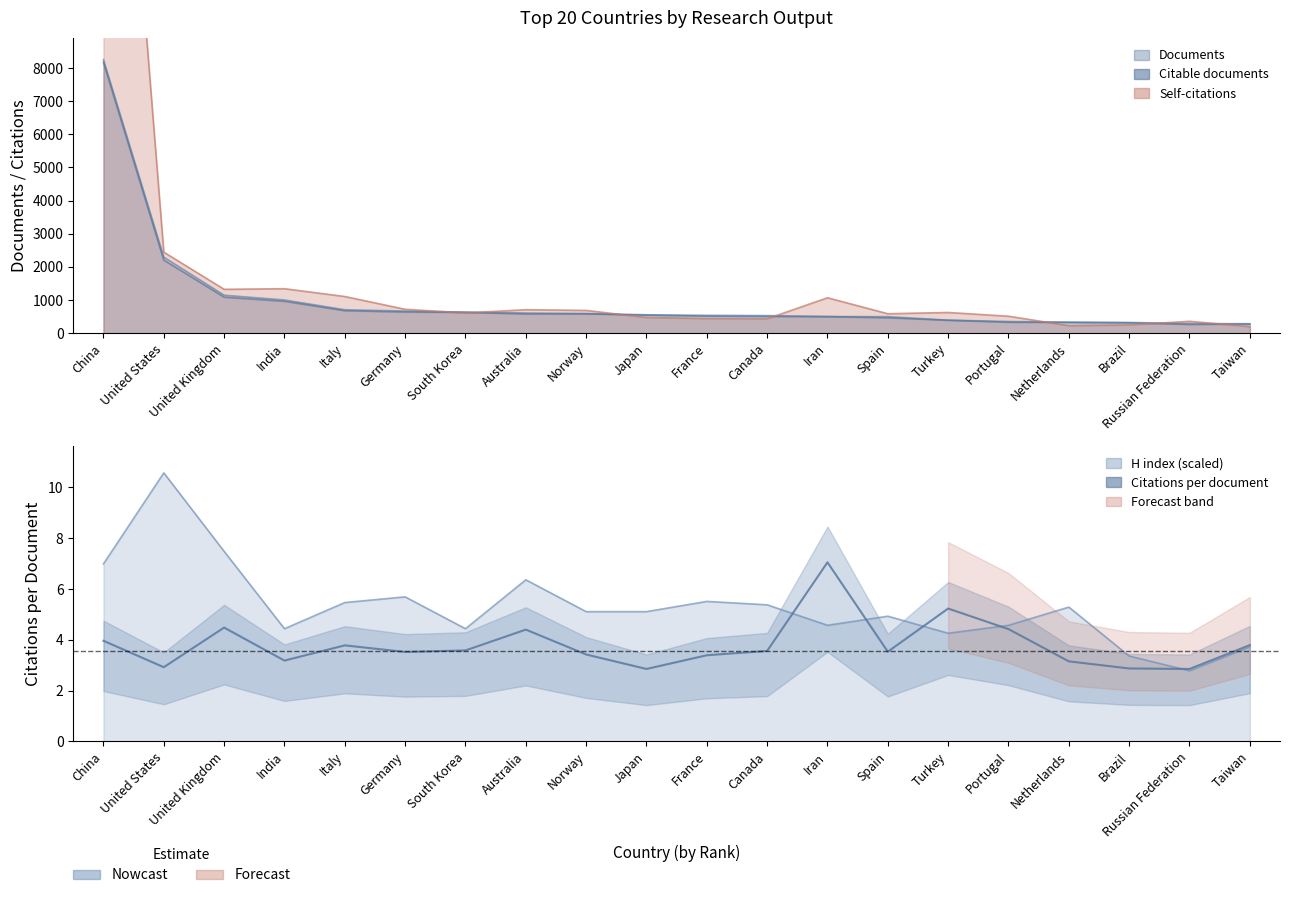

How many points are higher than both their immediate neighbors (excluding endpoints)?

5